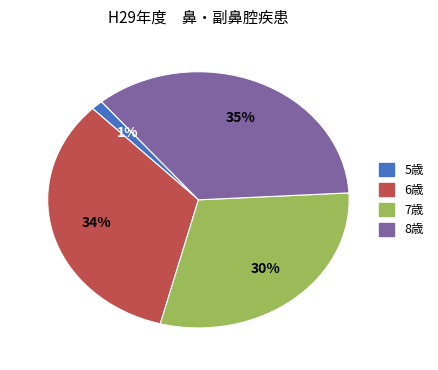

Count the number of slices in the pie.

4